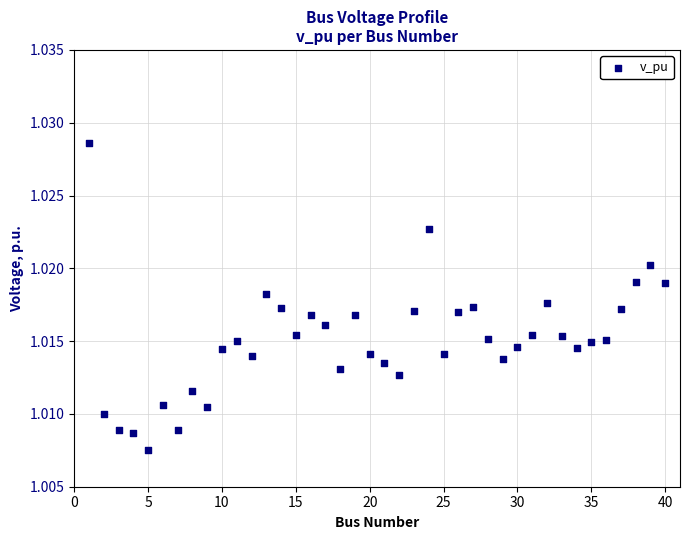

What is the range of X values (max minus min)?

39.0